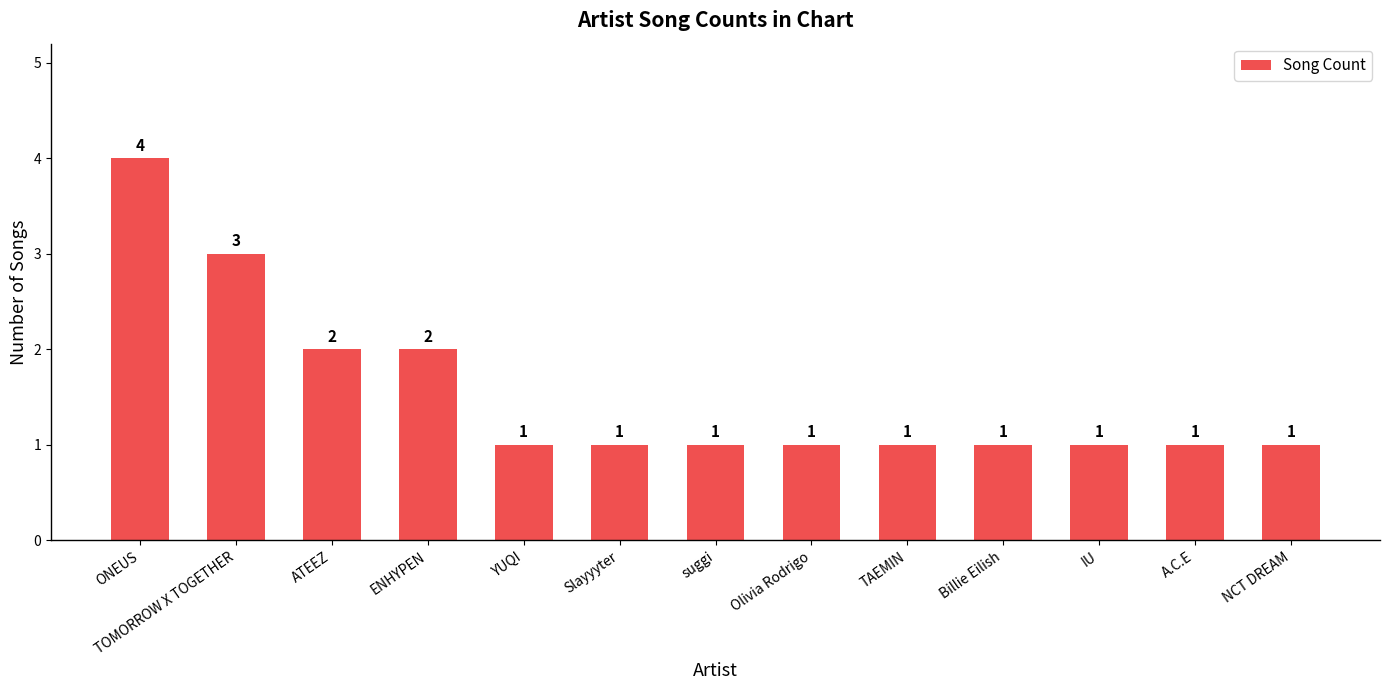

Read the value at ENHYPEN.

2